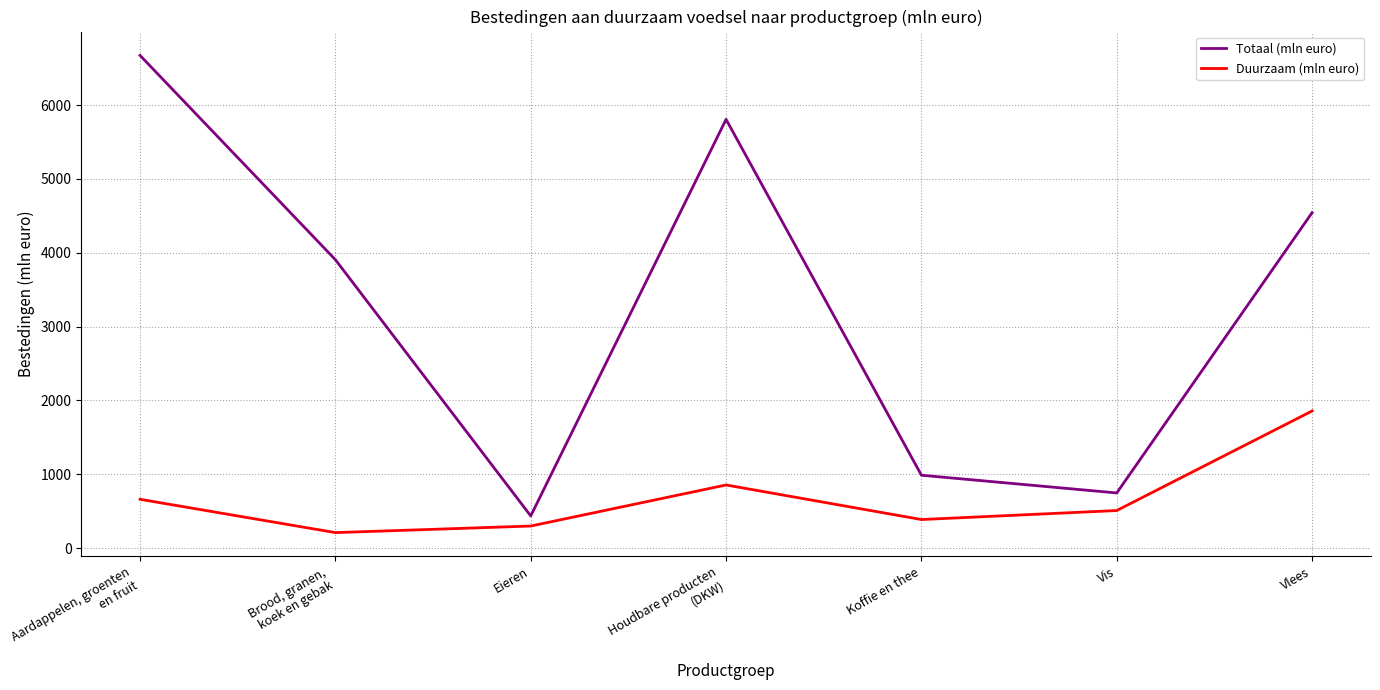

True or false: Duurzaam (mln euro) and Totaal (mln euro) intersect in this chart.

False